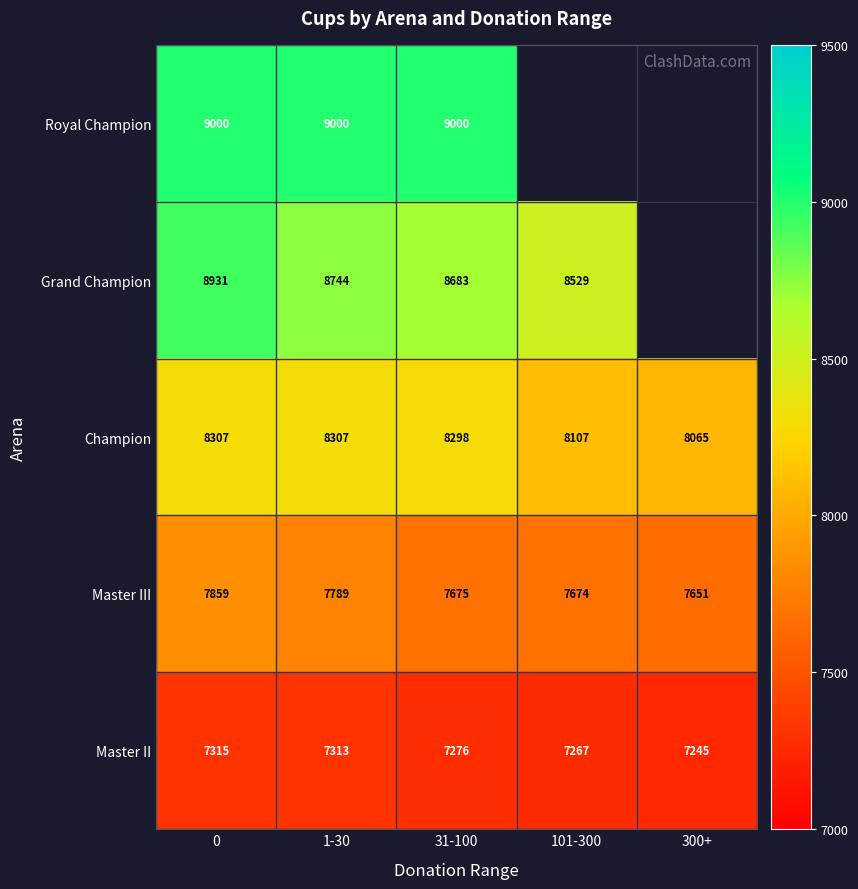

What is the maximum value shown in the chart?

9000.0